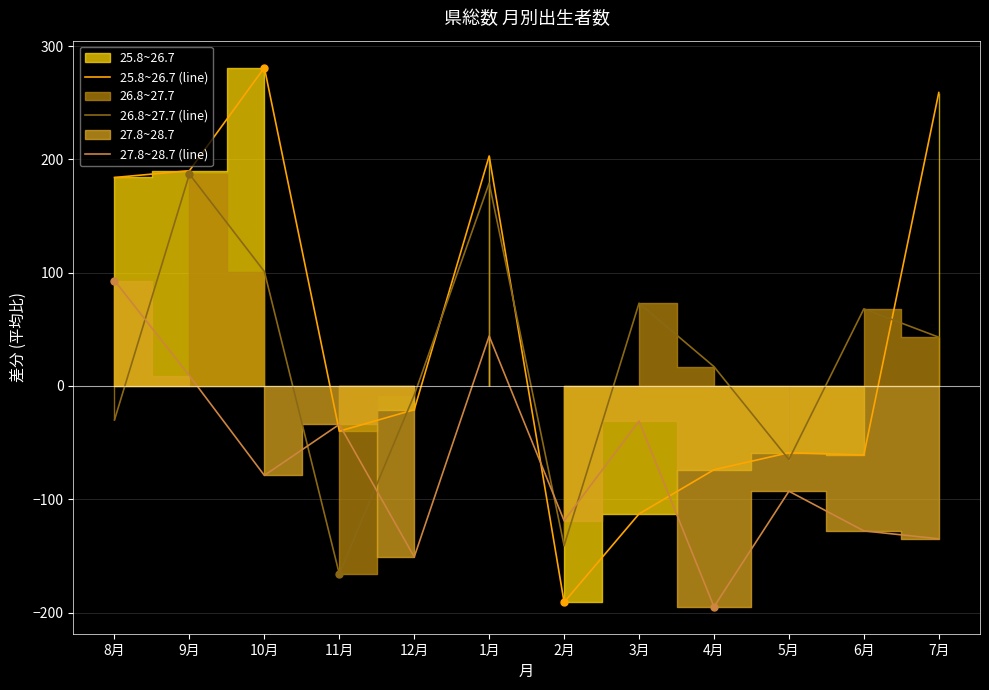

What is the difference between the maximum and minimum values in the 27.8~28.7 (line) series?

288.0